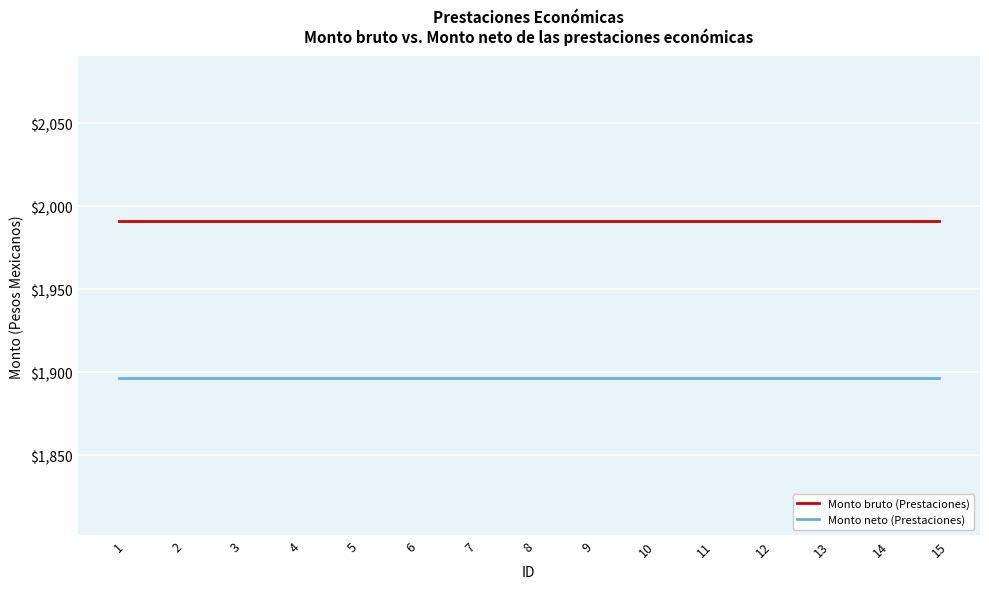

What is the spread (max minus min) of values at 8?

94.4